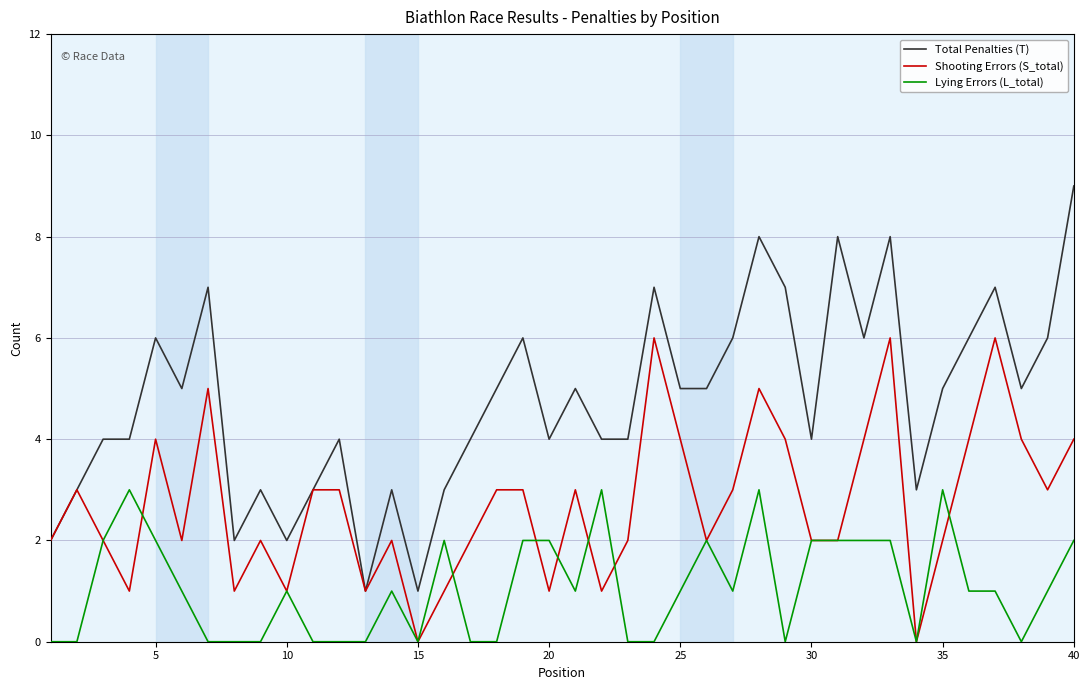

Does the chart have visible grid lines?

Yes